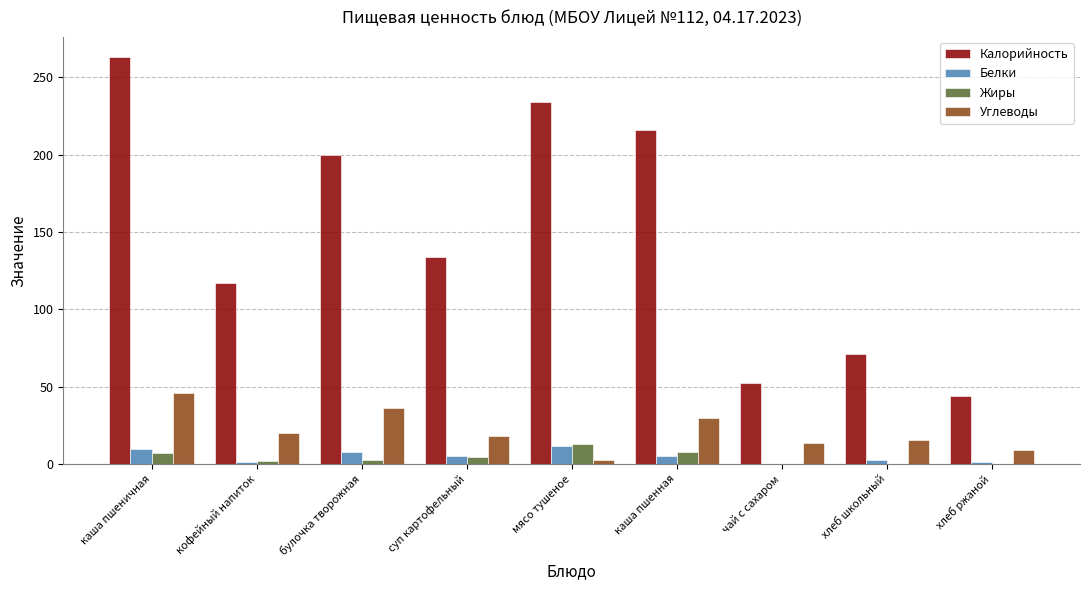

Which series has the largest total across all categories?

Калорийность